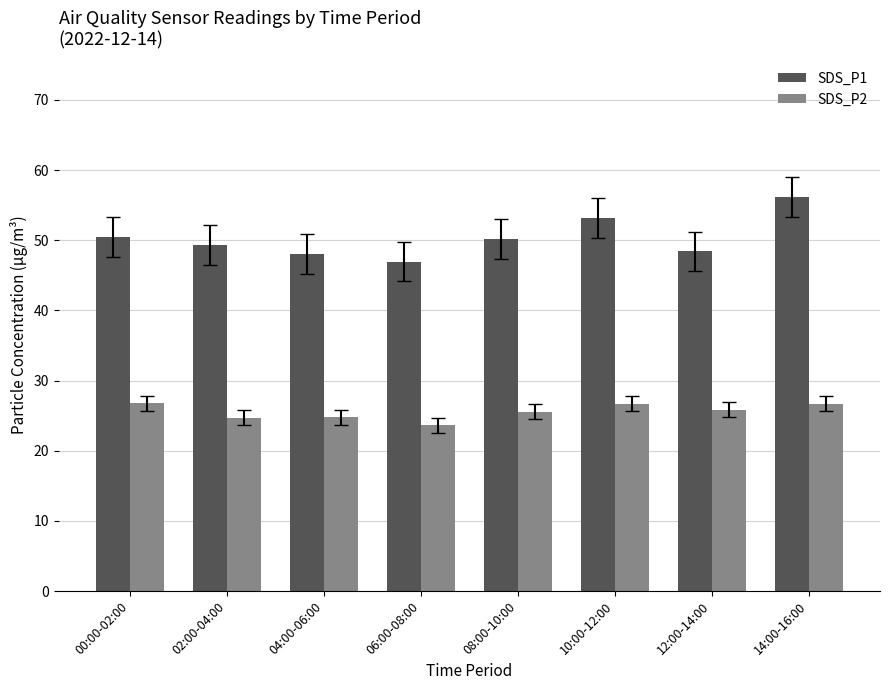

Which category has the lowest value across all series?

06:00-08:00